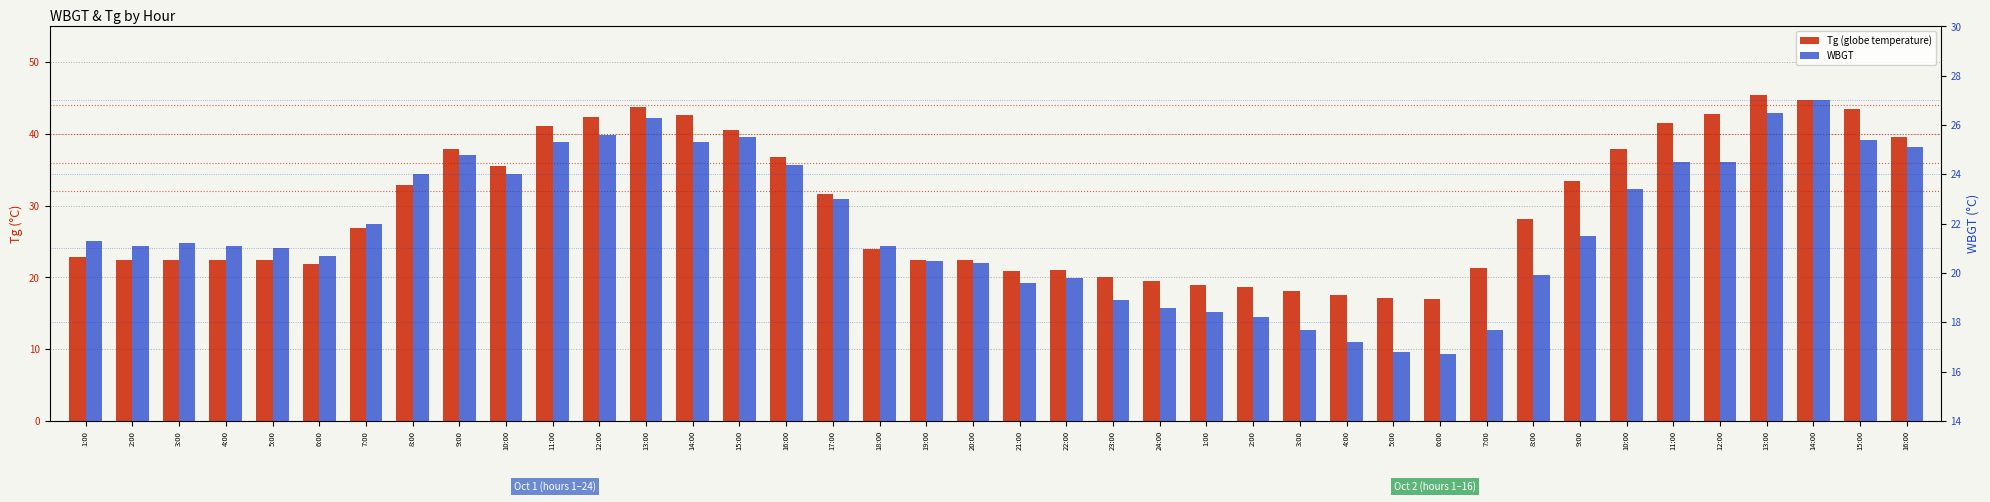

Reading left to right, transcribe all the data shown in this chart.

Tg (globe temperature): 22.8	22.4	22.4	22.4	22.5	21.9	26.9	32.9	37.9	35.5	41.1	42.4	43.7	42.6	40.5	36.8	31.6	24.0	22.5	22.4	20.9	21.1	20.1	19.5	18.9	18.7	18.1	17.5	17.1	17.0	21.3	28.1	33.4	37.9	41.5	42.8	45.5	44.8	43.5	39.6
WBGT: 21.3	21.1	21.2	21.1	21.0	20.7	22.0	24.0	24.8	24.0	25.3	25.6	26.3	25.3	25.5	24.4	23.0	21.1	20.5	20.4	19.6	19.8	18.9	18.6	18.4	18.2	17.7	17.2	16.8	16.7	17.7	19.9	21.5	23.4	24.5	24.5	26.5	27.0	25.4	25.1